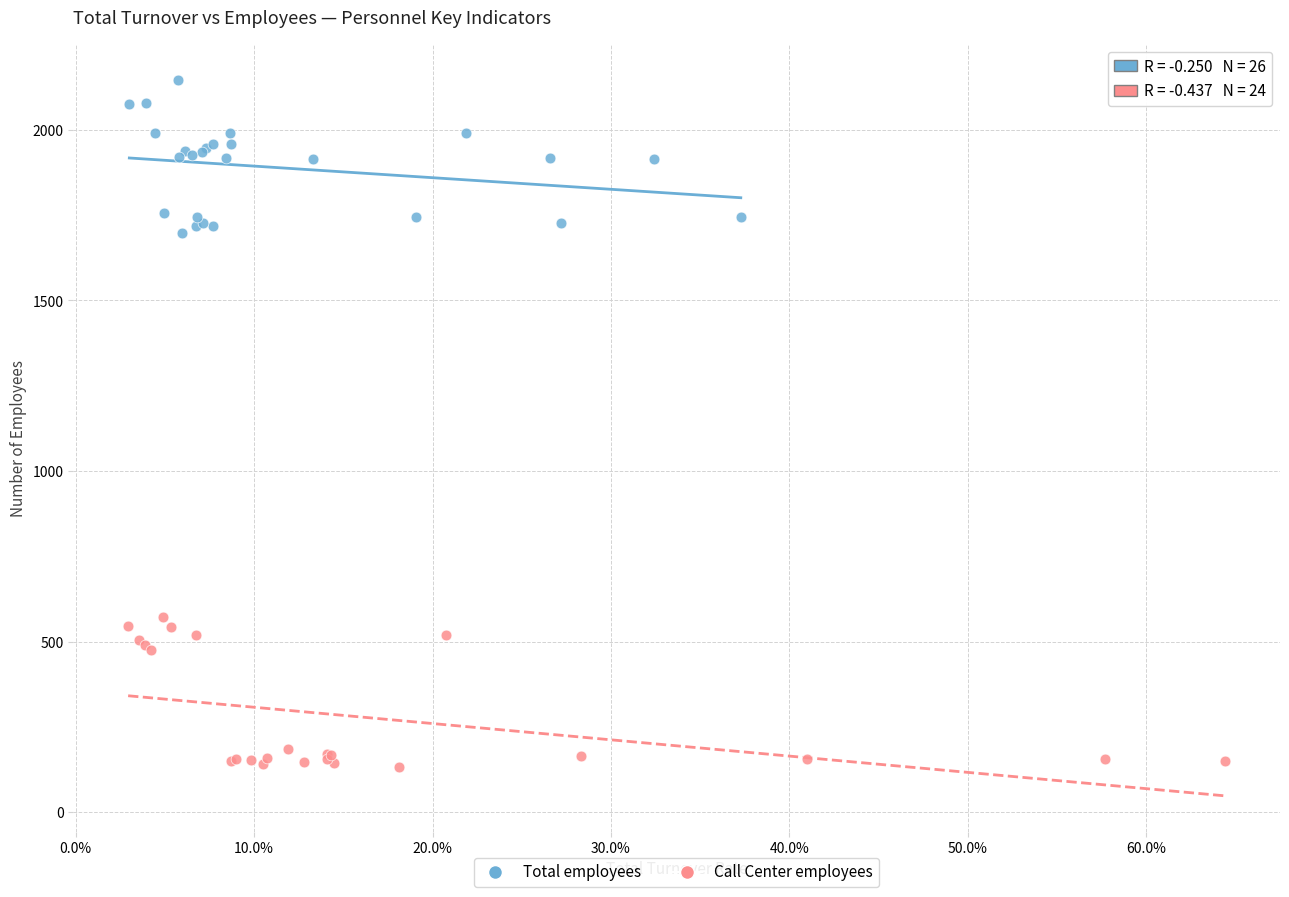

Which series reaches the maximum Y coordinate?

Total employees